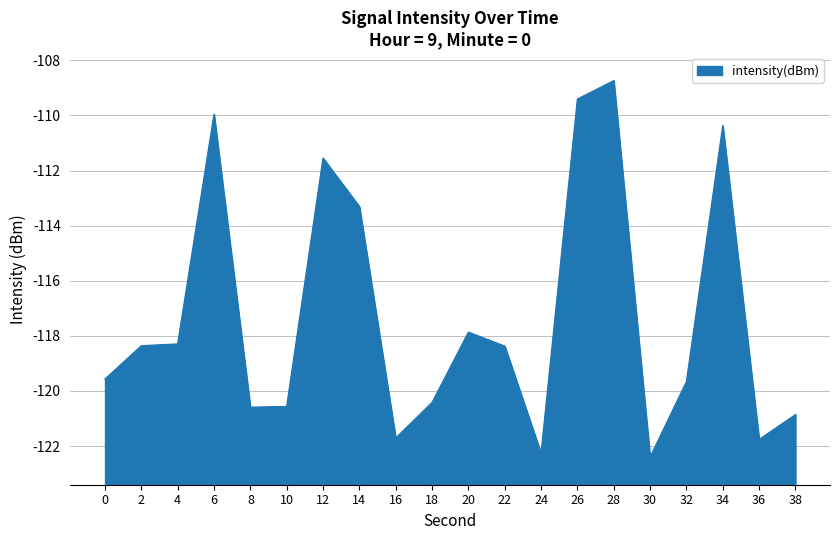

Which category has the highest value across all series?

28